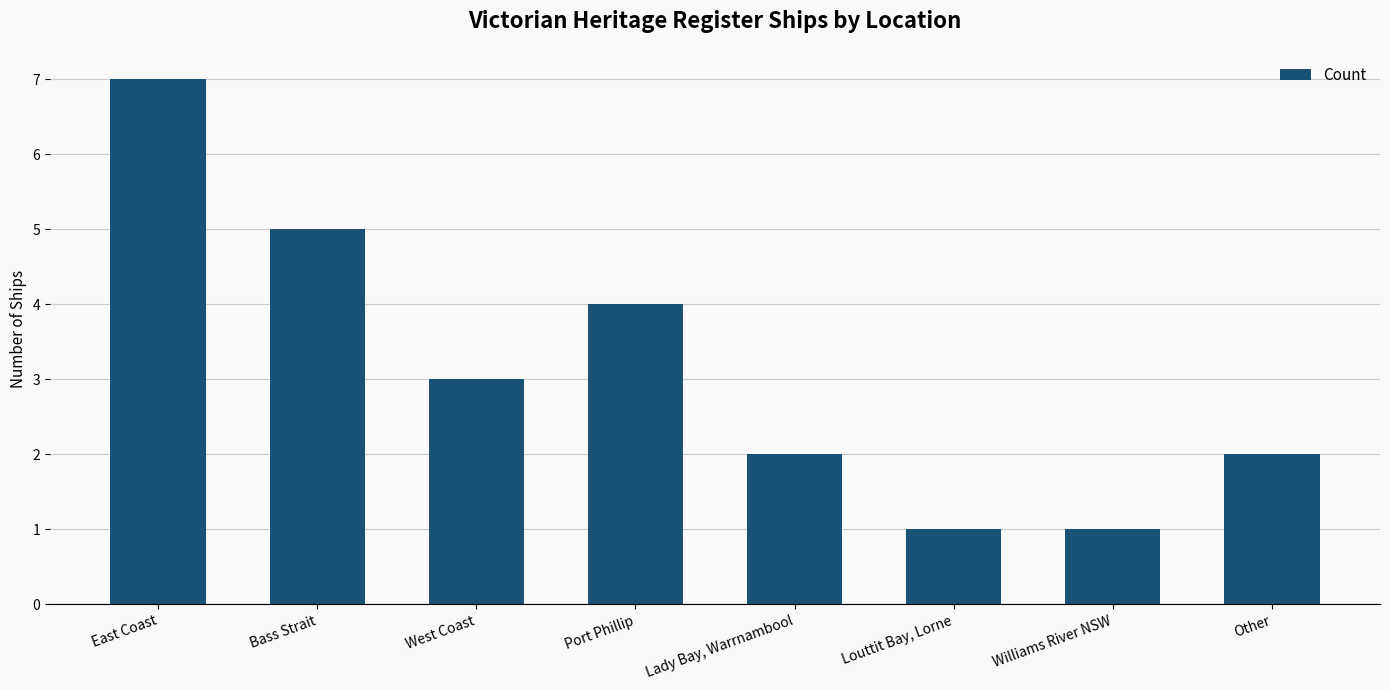

The value at Bass Strait is 5. True or false?

True